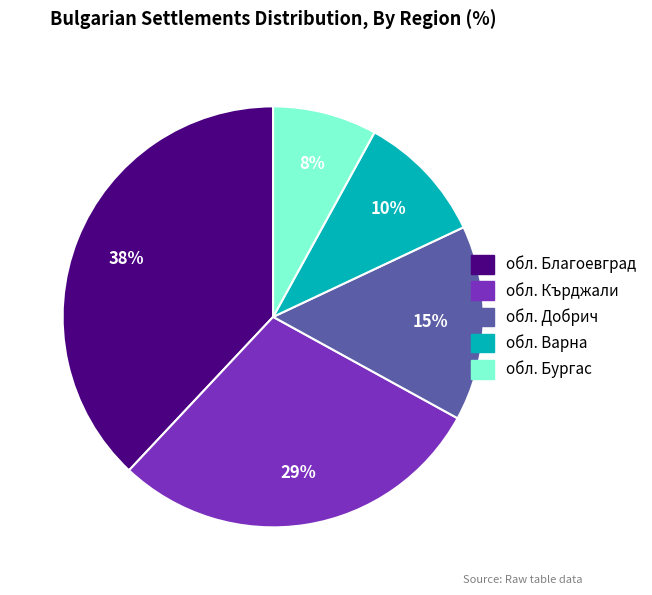

To the nearest percent, what is the average slice percentage?

20%